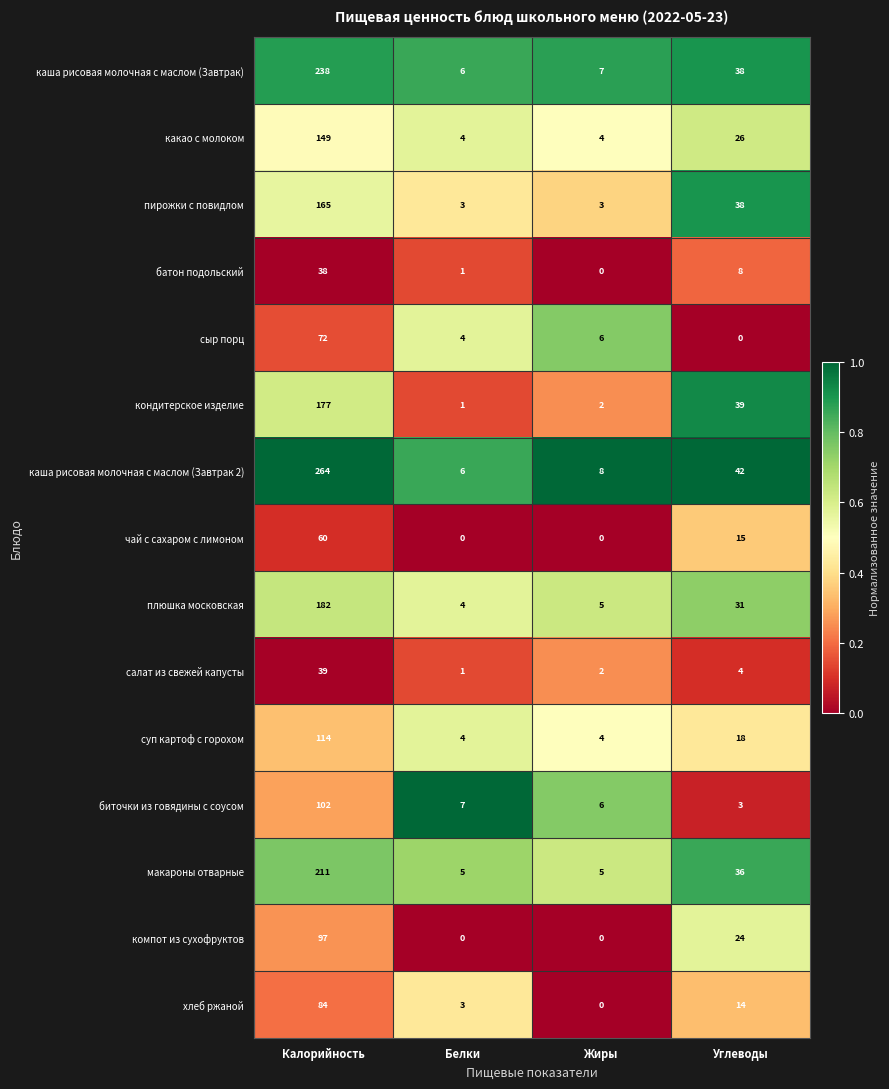

Between Белки and Углеводы, which series saw the biggest shift?

кондитерское изделие